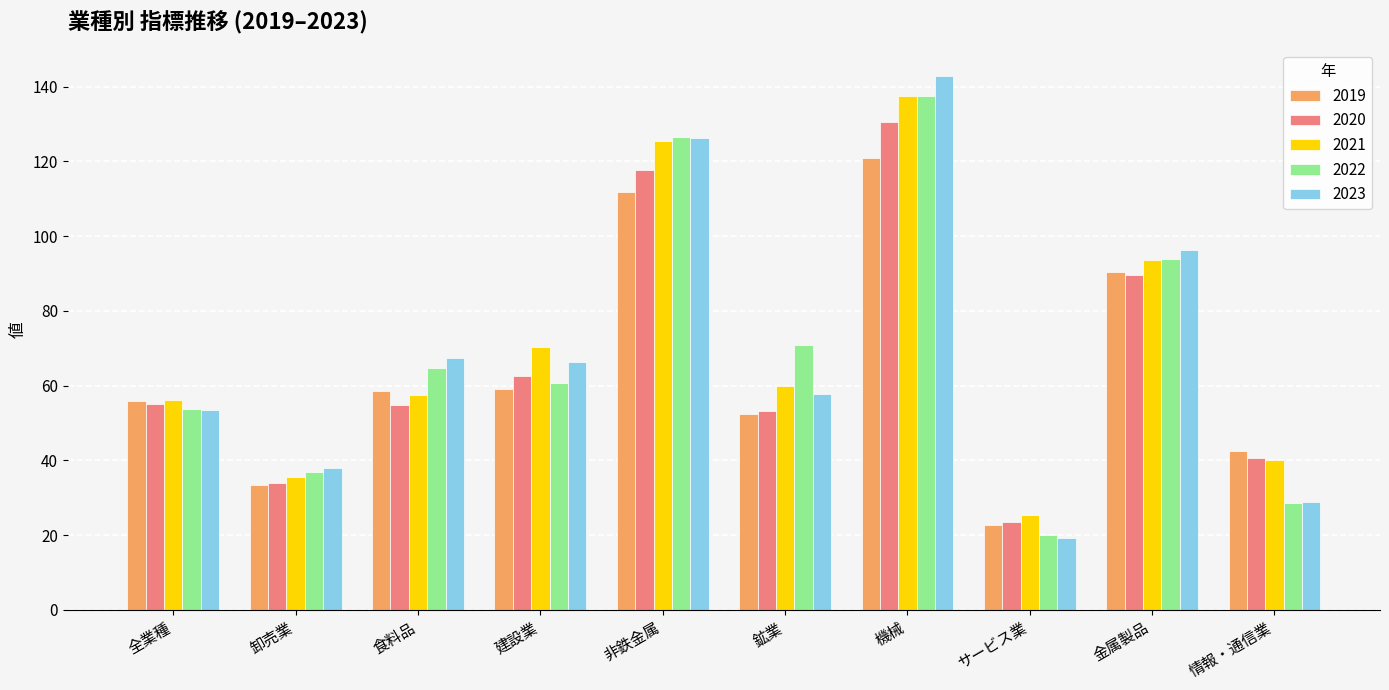

Which series has the largest range (max minus min)?

2023